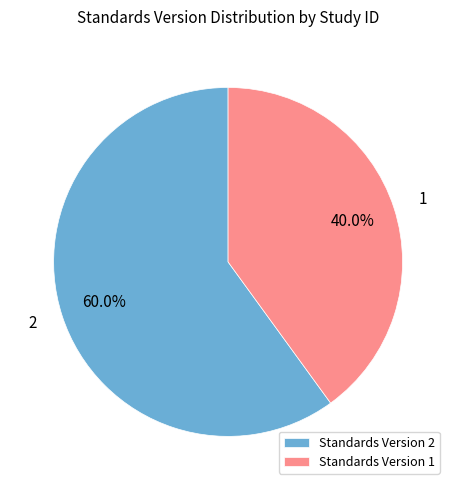

Rank the categories by value from lowest to highest.

Standards Version 1, Standards Version 2